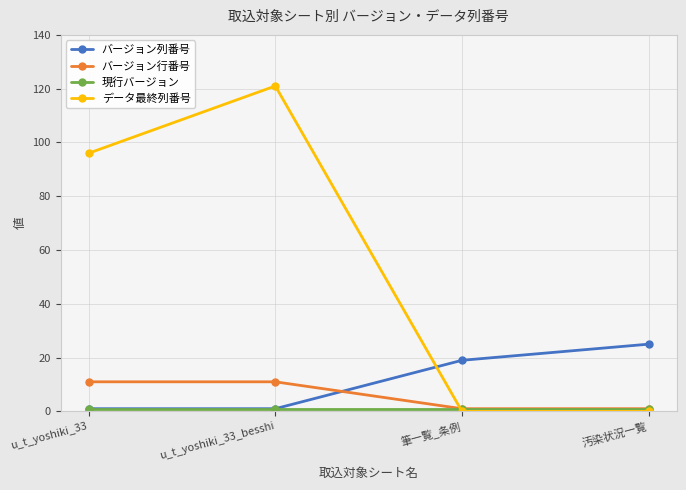

Which series ends up on top after the final intersection of バージョン列番号 and データ最終列番号?

バージョン列番号